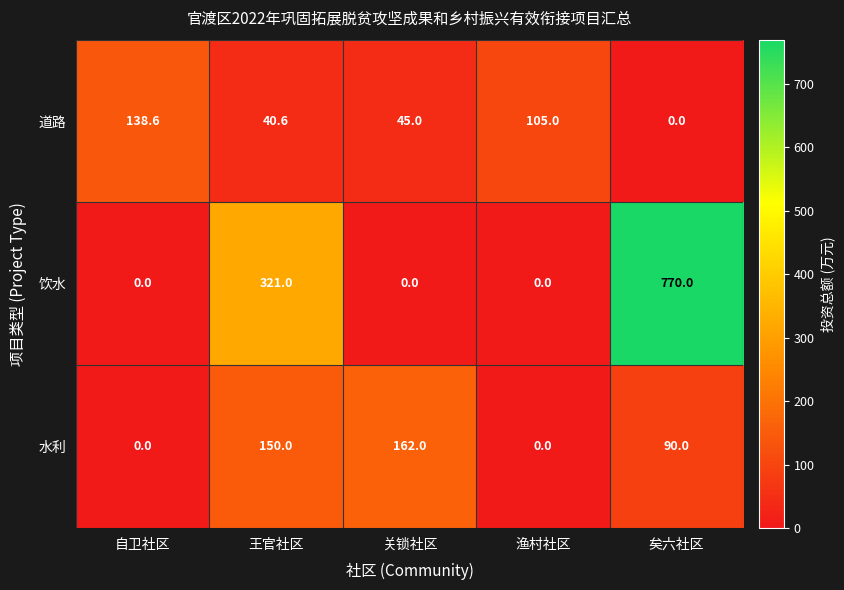

What is the greatest value displayed?

770.0